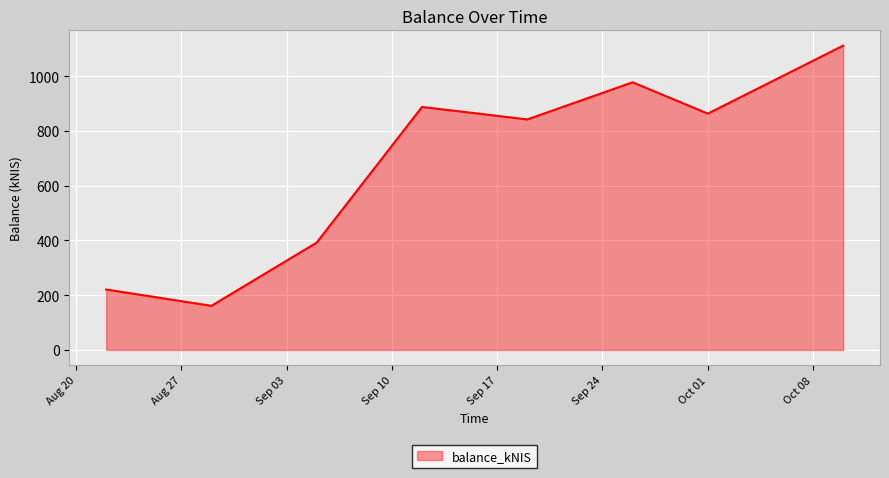

True or false: the data has more than 2 interior local peaks.

False